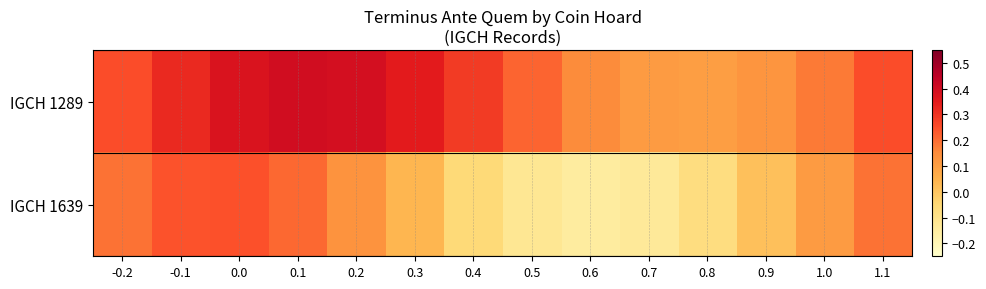

Which series has the largest total across all categories?

IGCH 1289